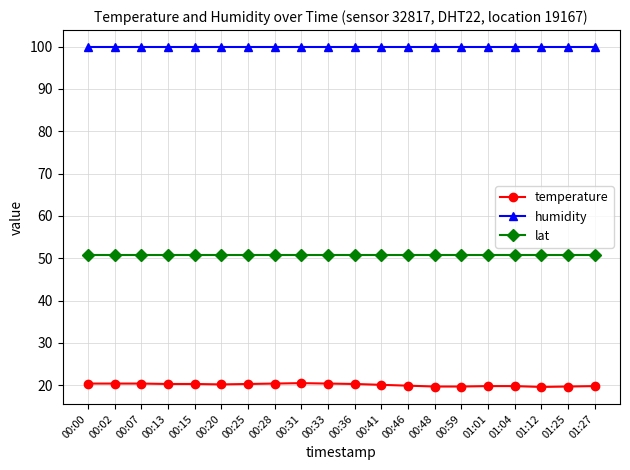

Which series has the largest range (max minus min)?

temperature